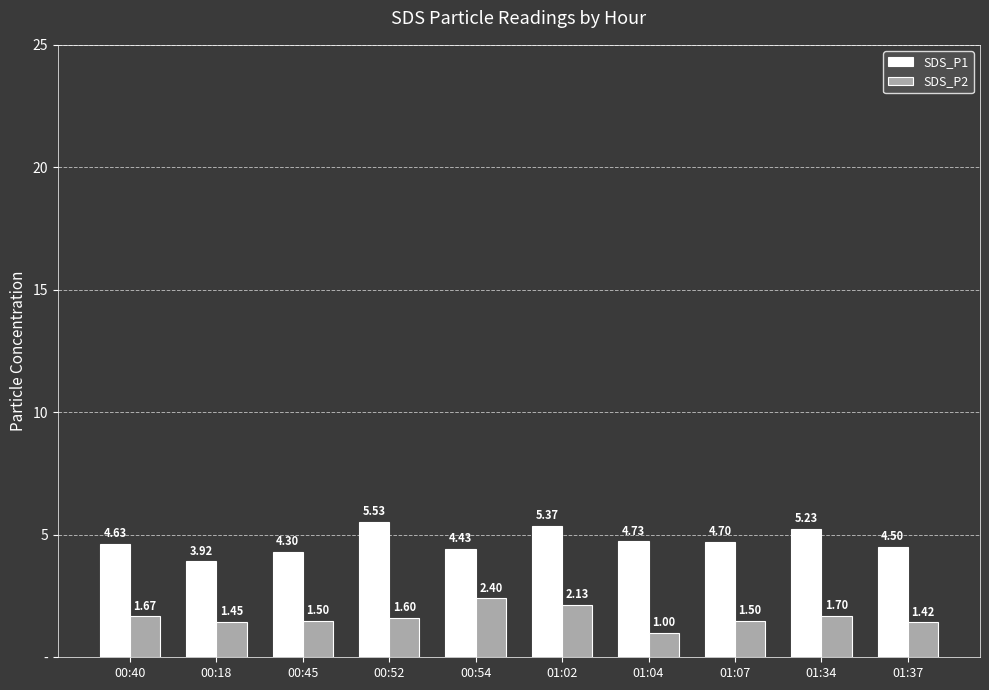

Is the value of SDS_P1 at 00:52 greater than the value of SDS_P2 at 01:34?

Yes